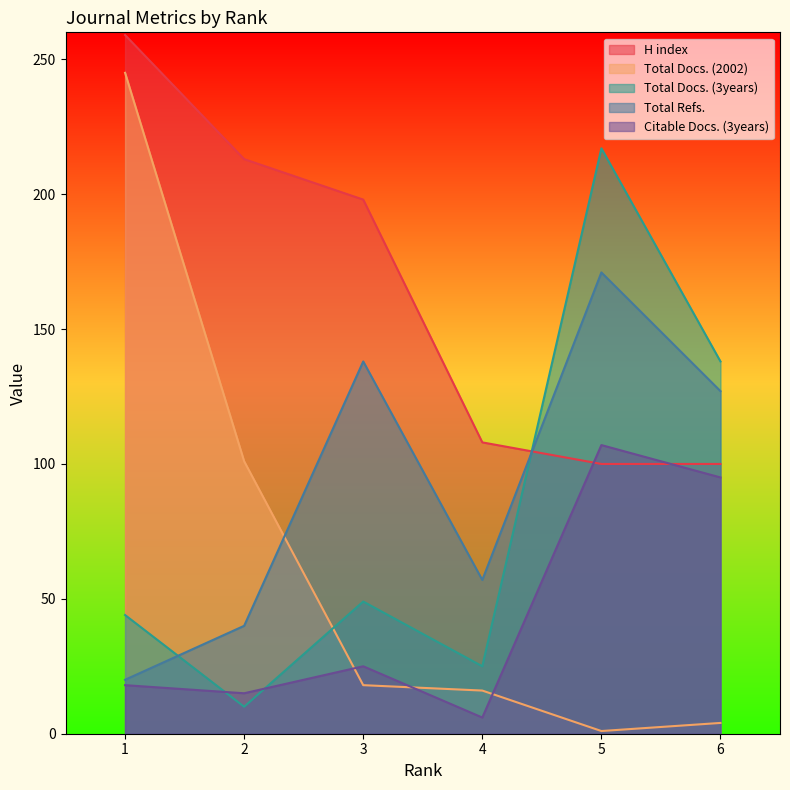

What is the difference between the highest and lowest values at 2?

203